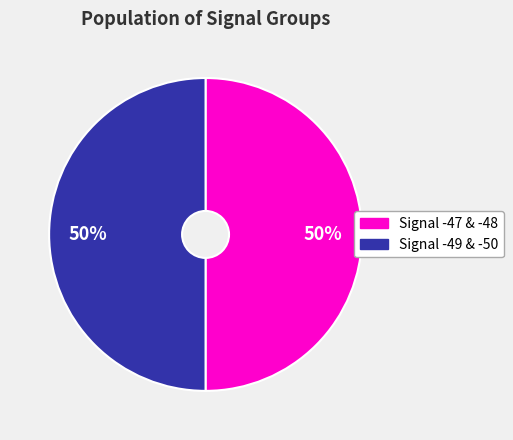

To the nearest percent, what is the average slice percentage?

50%